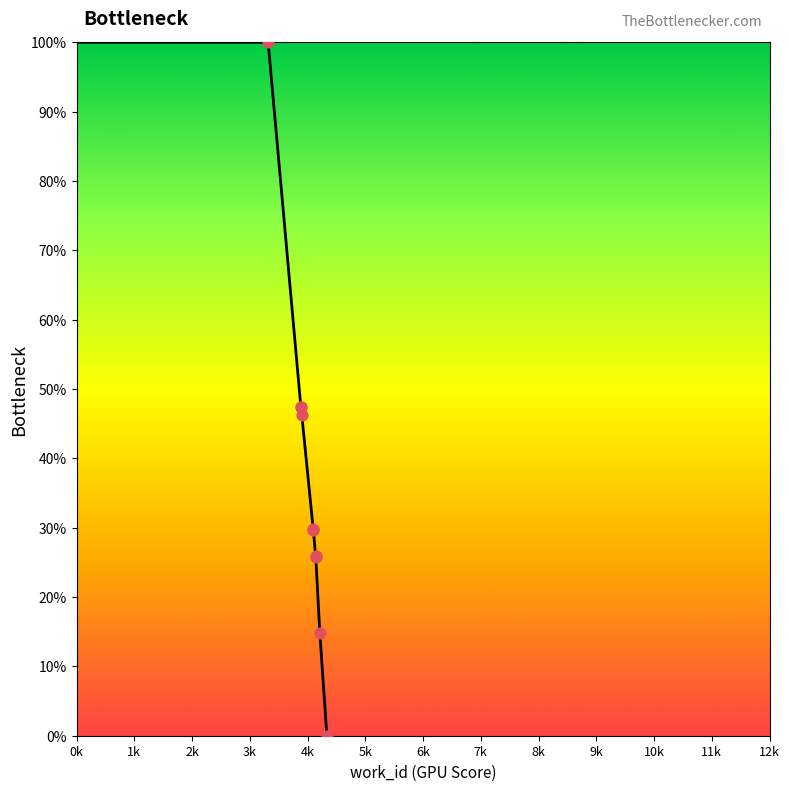

Between 3k and 10k, which is larger?

3k